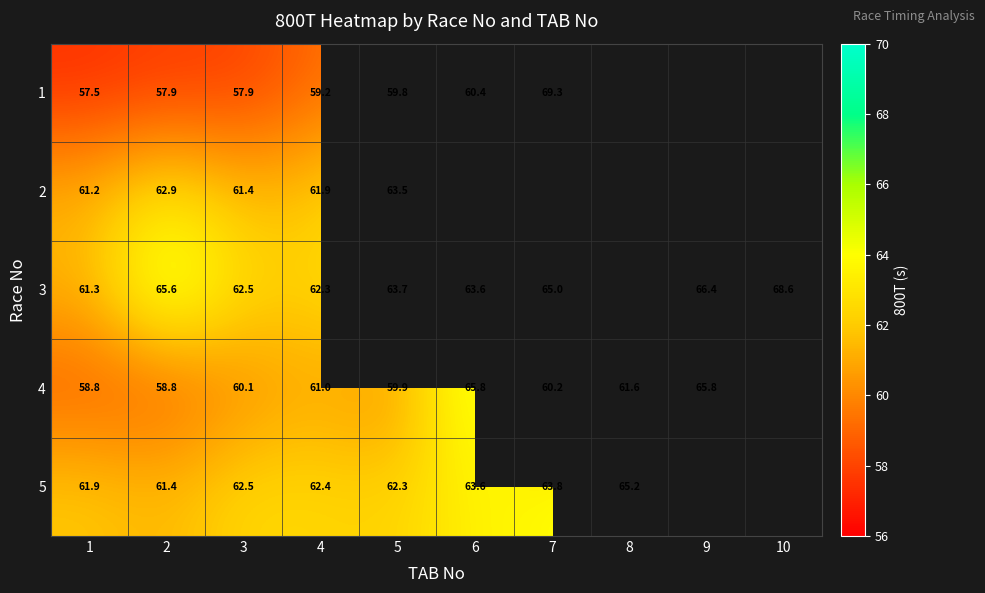

Rank the series at 4 from highest to lowest value.

5, 3, 2, 4, 1